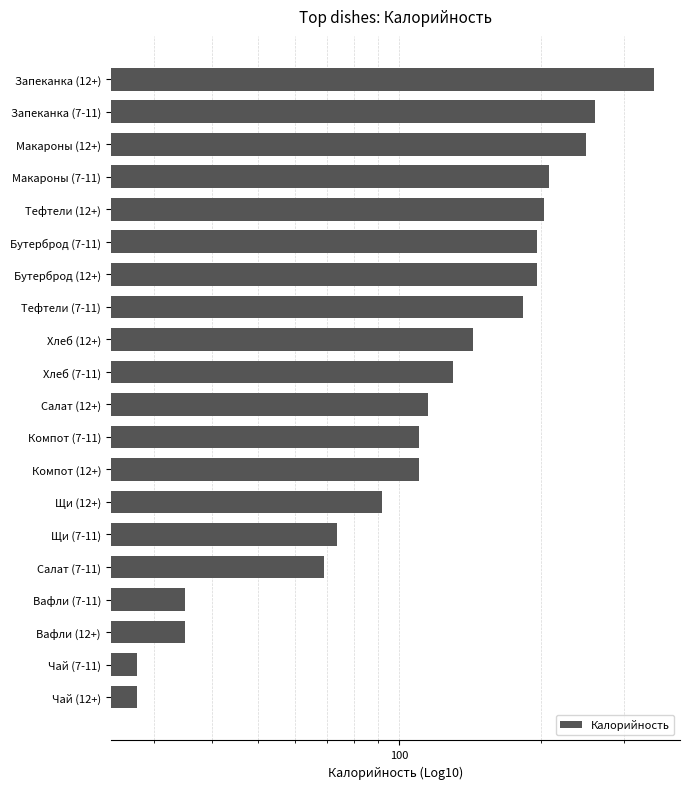

Is it true that the value at Тефтели (7-11) is 274.7?

False